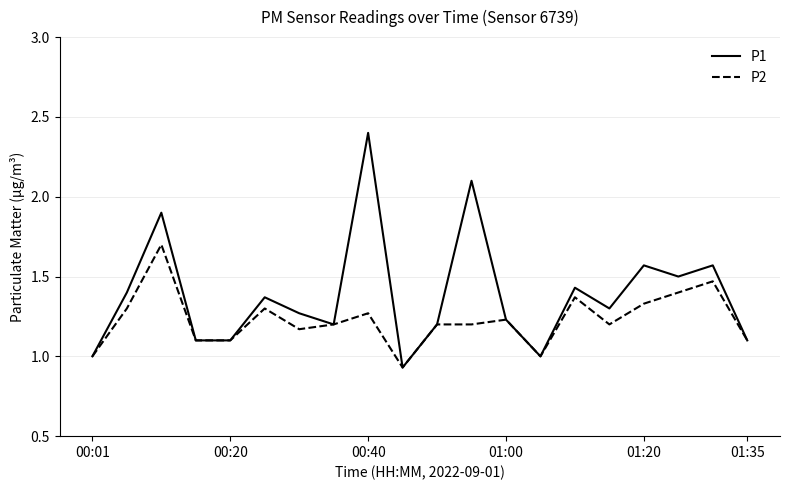

Which series has the widest spread of values?

P1